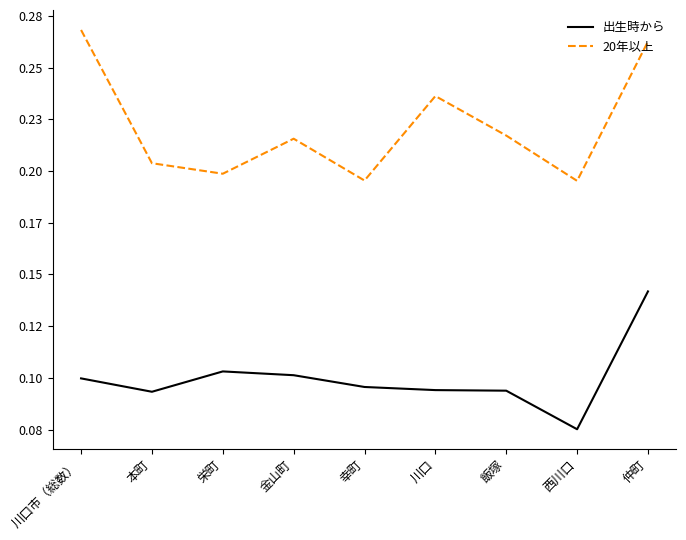

Which category has the lowest value in the 出生時から series?

西川口